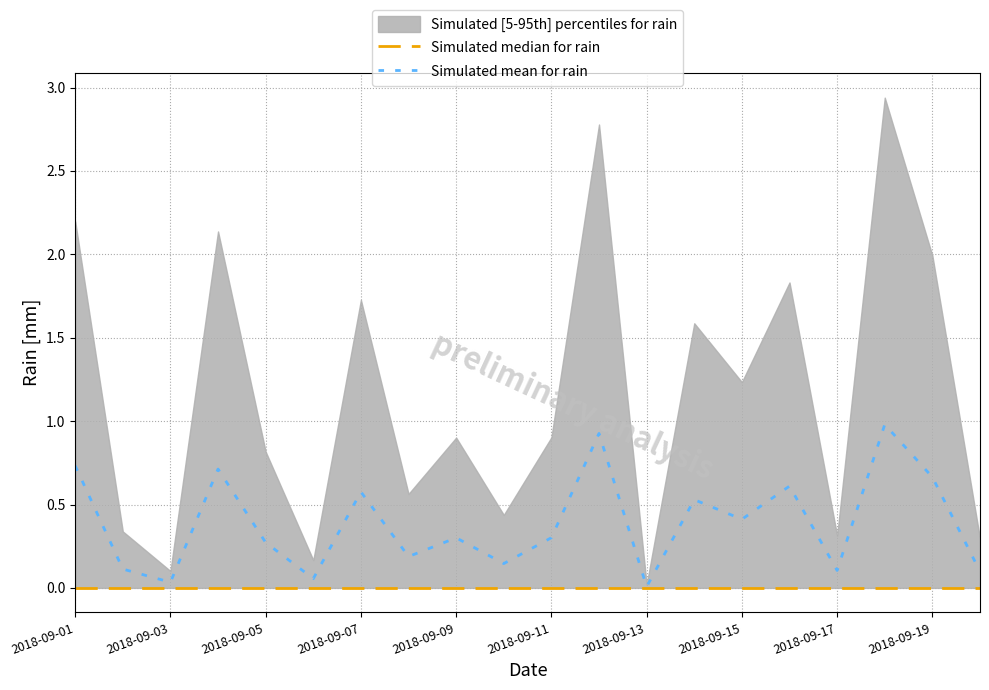

Which category has the highest value in the Simulated mean for rain series?

17